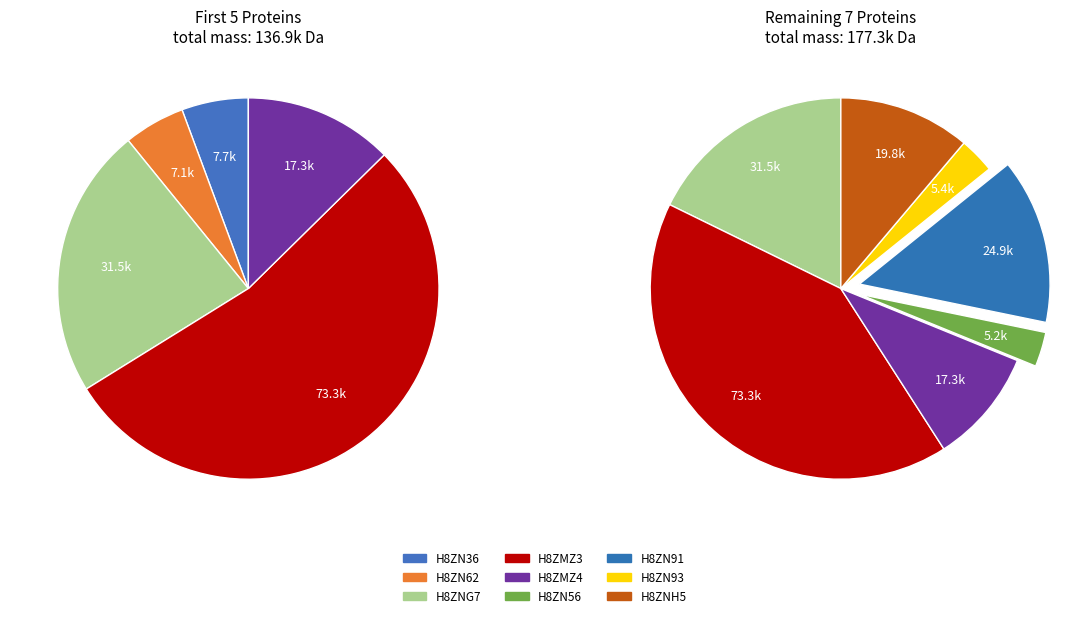

Does H8ZNG7 represent more than half of the total?

No